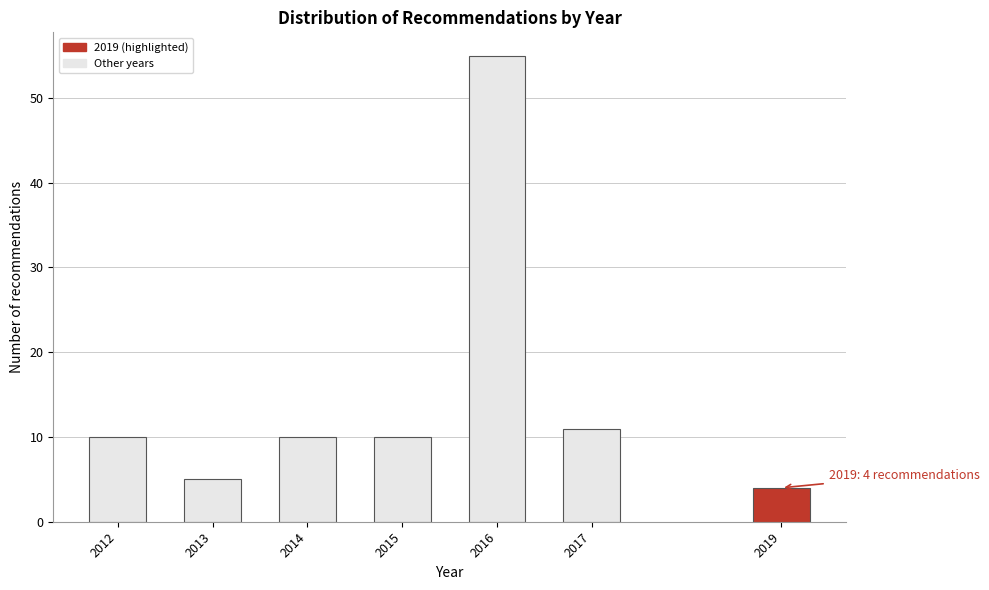

Reading left to right, extract all data points from this chart.

10	5	10	10	55	11	4